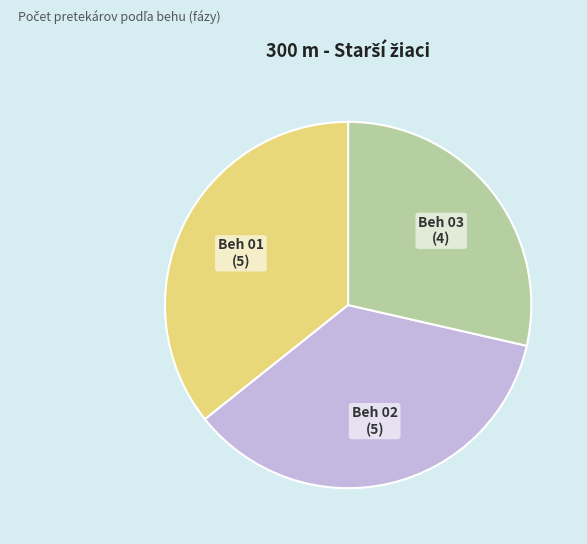

Is there any slice that represents more than half of the pie?

No